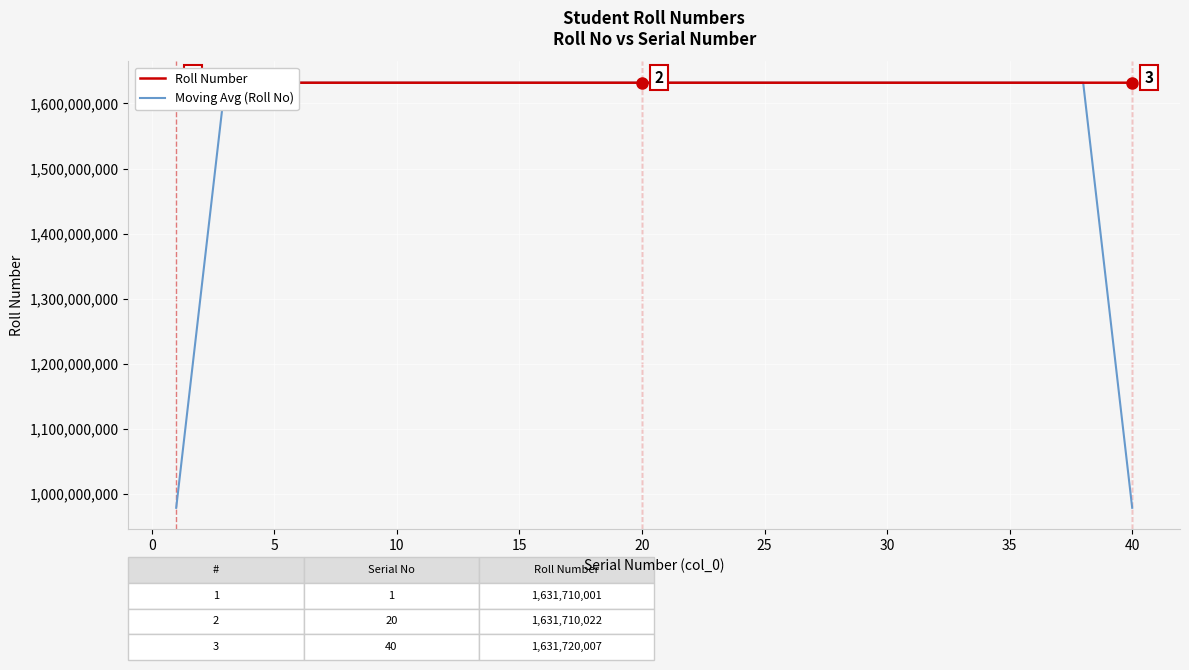

Reading left to right, transcribe all the data shown in this chart.

Roll Number: 1631710001.0	1631710002.0	1631710004.0	1631710005.0	1631710006.0	1631710007.0	1631710008.0	1631710009.0	1631710010.0	1631710011.0	1631710012.0	1631710013.0	1631710014.0	1631710015.0	1631710017.0	1631710018.0	1631710019.0	1631710020.0	1631710021.0	1631710022.0	1631710023.0	1631710024.0	1631710025.0	1631710026.0	1631710027.0	1631710028.0	1631710029.0	1631710030.0	1631710031.0	1631710032.0	1631710033.0	1631710034.0	1631710035.0	1631710036.0	1631710037.0	1631720001.0	1631720002.0	1631720004.0	1631720006.0	1631720007.0
Moving Avg (Roll No): 979026001.4	1305368002.4	1631710003.6	1631710004.8	1631710006.0	1631710007.0	1631710008.0	1631710009.0	1631710010.0	1631710011.0	1631710012.0	1631710013.0	1631710014.2	1631710015.4	1631710016.6	1631710017.8	1631710019.0	1631710020.0	1631710021.0	1631710022.0	1631710023.0	1631710024.0	1631710025.0	1631710026.0	1631710027.0	1631710028.0	1631710029.0	1631710030.0	1631710031.0	1631710032.0	1631710033.0	1631710034.0	1631710035.0	1631712028.6	1631714022.2	1631716016.0	1631718010.0	1631720004.0	1305376003.8	979032003.4